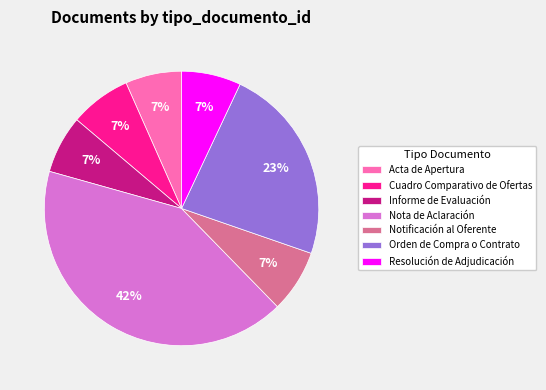

Do Cuadro Comparativo de Ofertas and Nota de Aclaración together represent more than half of the pie?

No